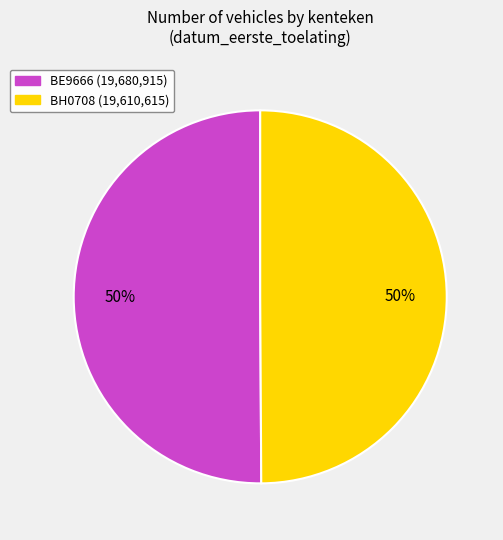

To the nearest percent, what percentage of the pie is BH0708?

50%